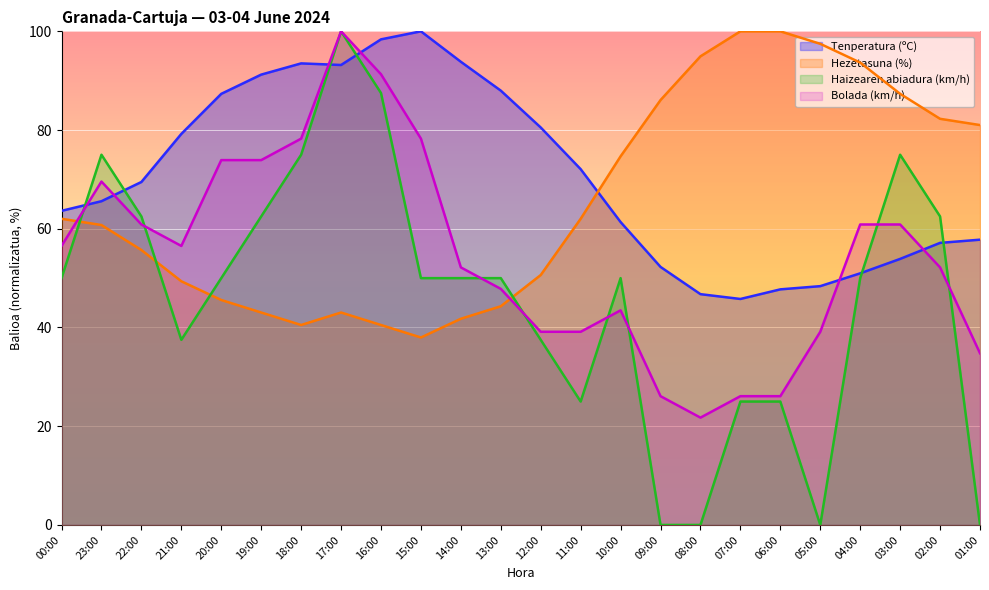

How many values in the Tenperatura (ºC) series exceed 69?

12